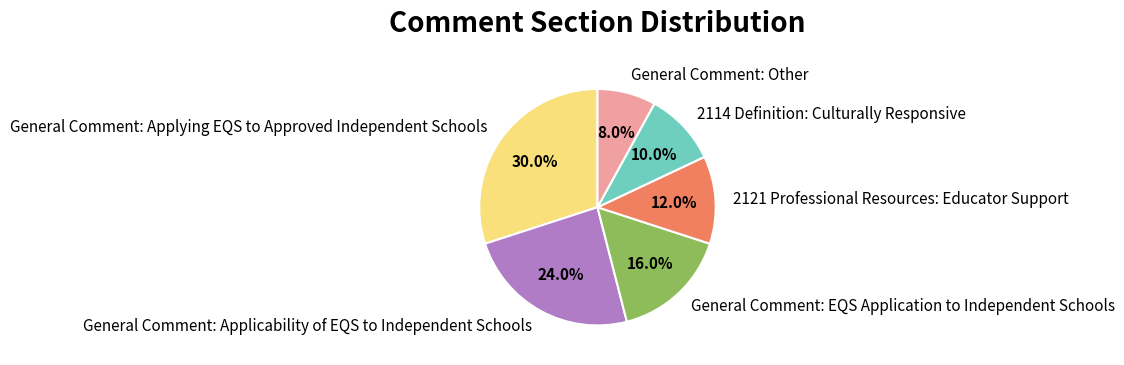

To the nearest percent, what is the average slice percentage?

17%